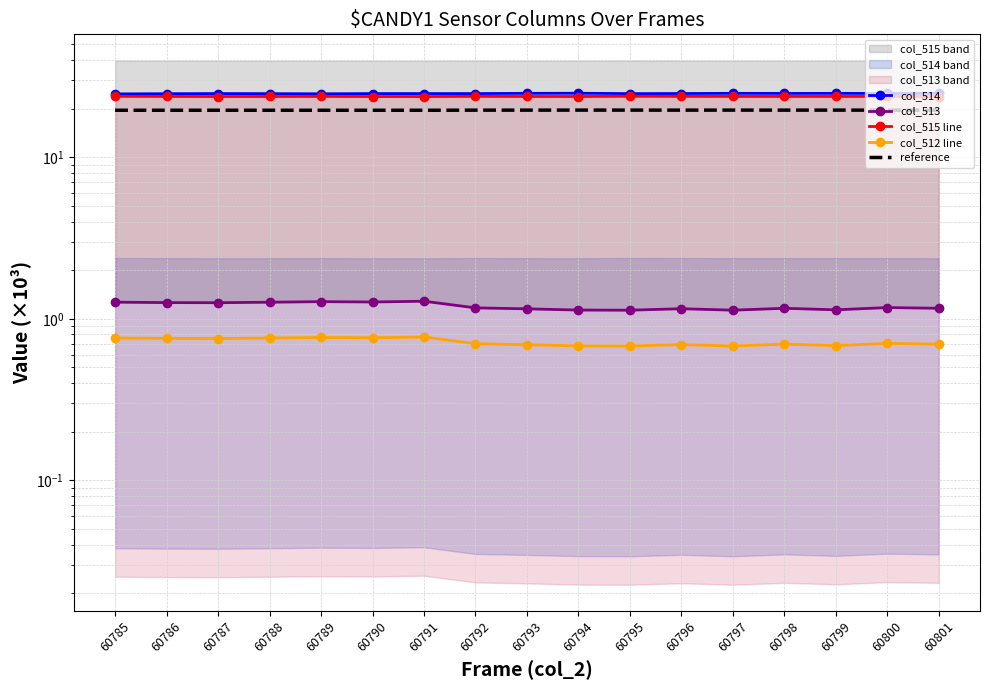

How many lines are shown in the chart?

5